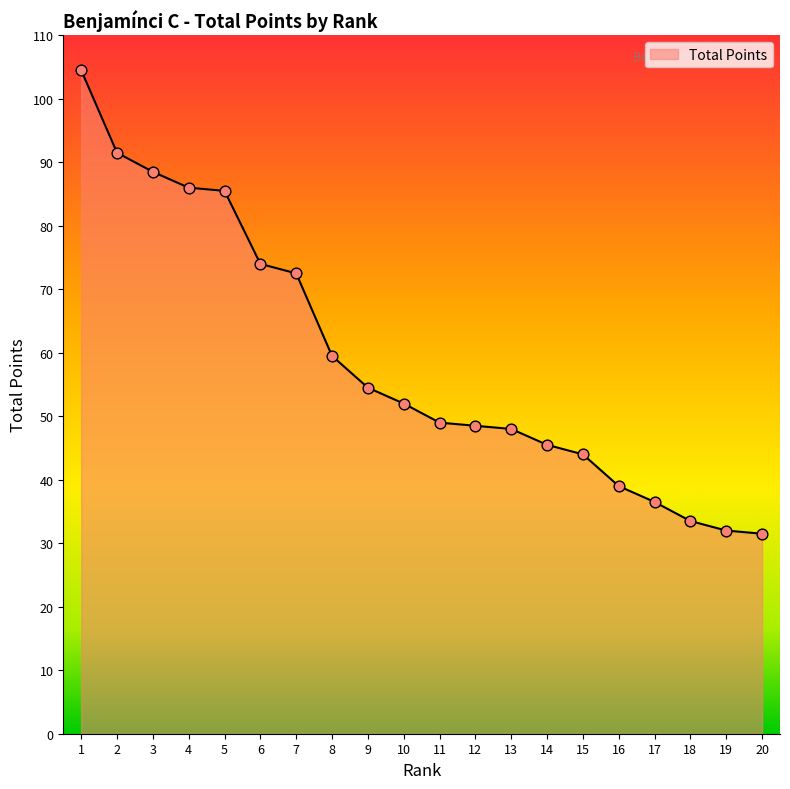

Which has a higher value, 14 or 15?

14